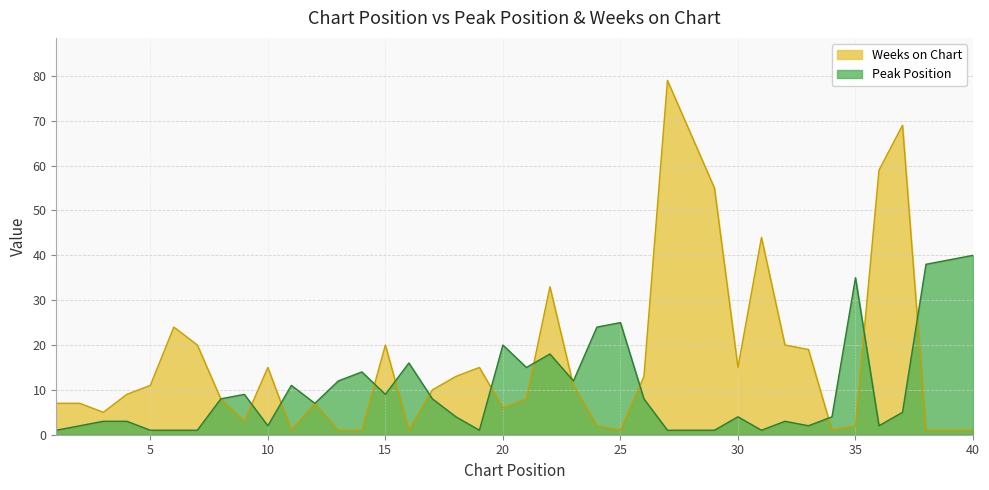

What is the sum of the Weeks on Chart values at 5 and 37?

80